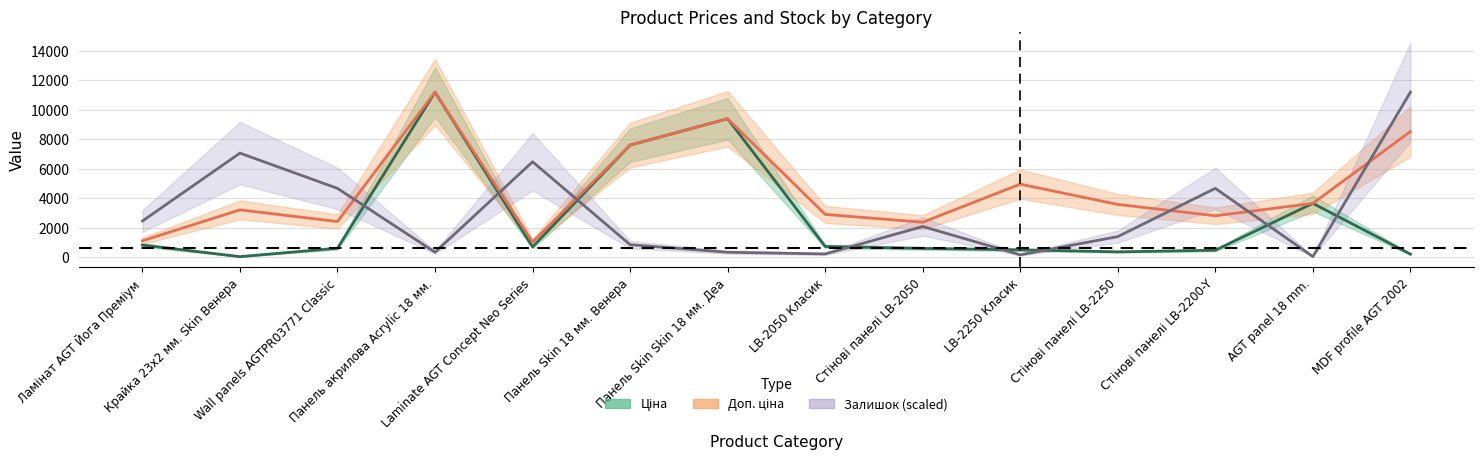

Which label corresponds to the largest value in the chart?

Панель акрилова Acrylic 18 мм.